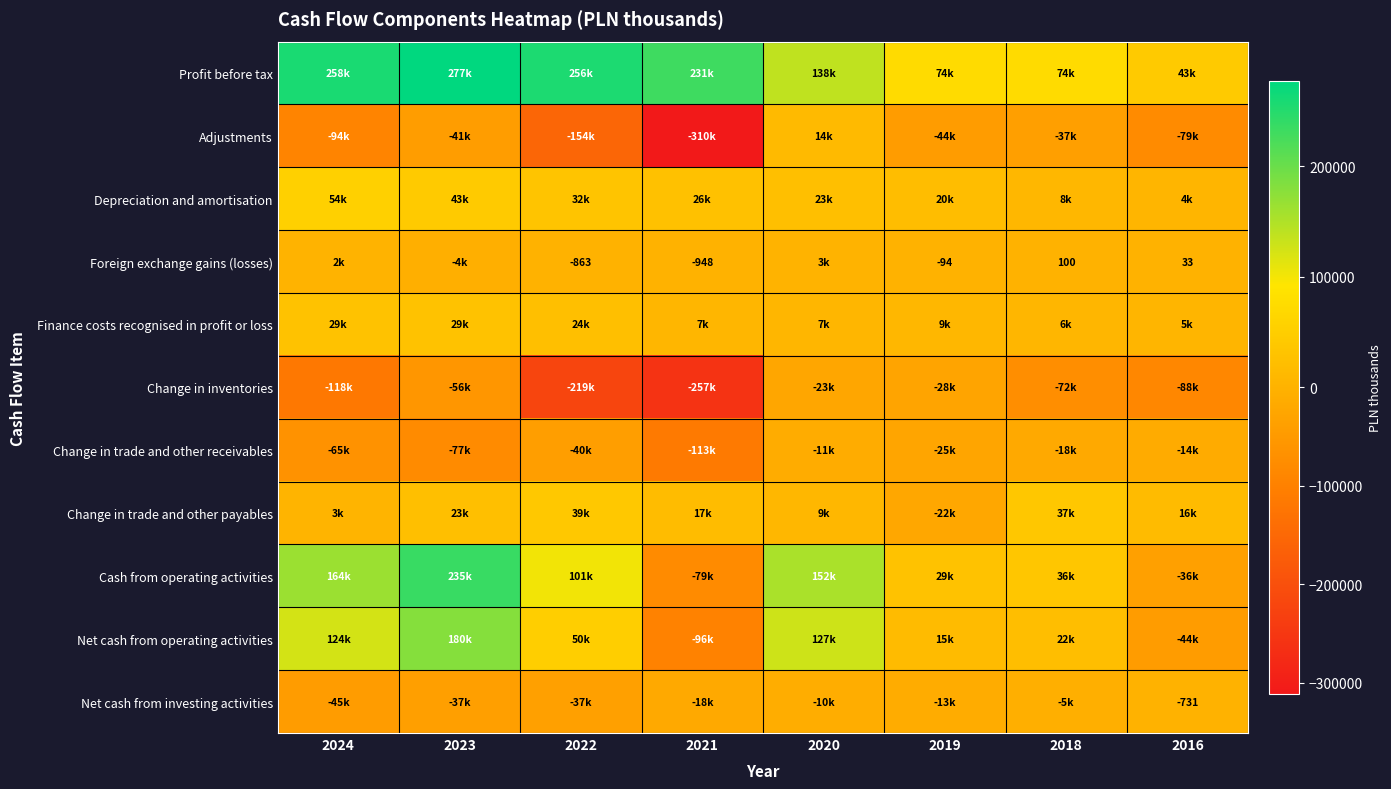

Which series has the largest range (max minus min)?

Adjustments